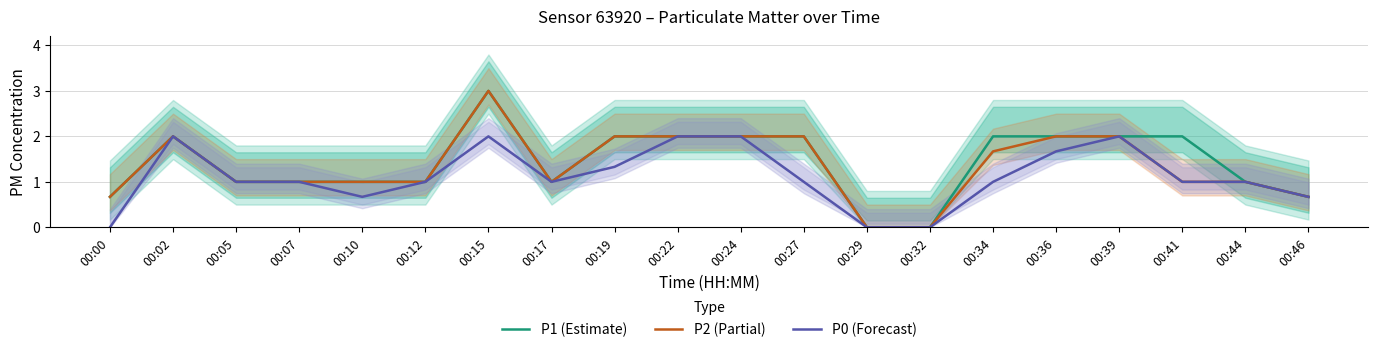

The value of P1 (Estimate) at 00:10 is 1.0. True or false?

True